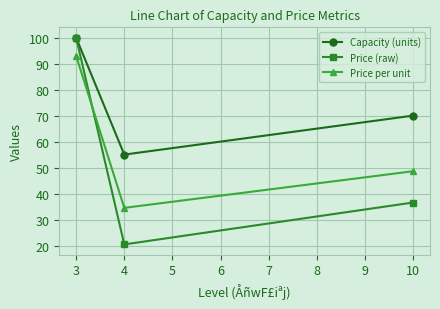

Rank the series by their average value, from lowest to highest.

Price (raw), Price per unit, Capacity (units)